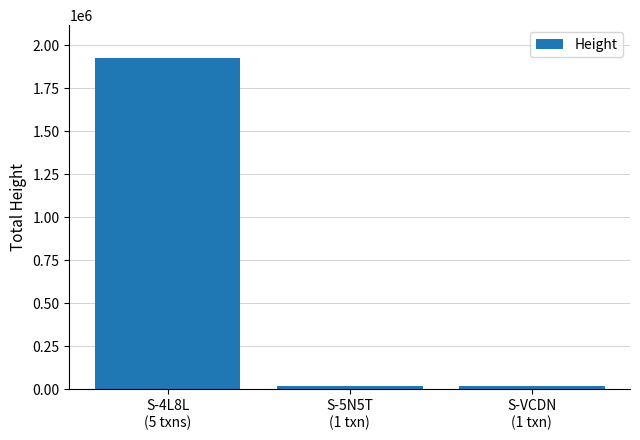

What is the greatest value displayed?

1923481